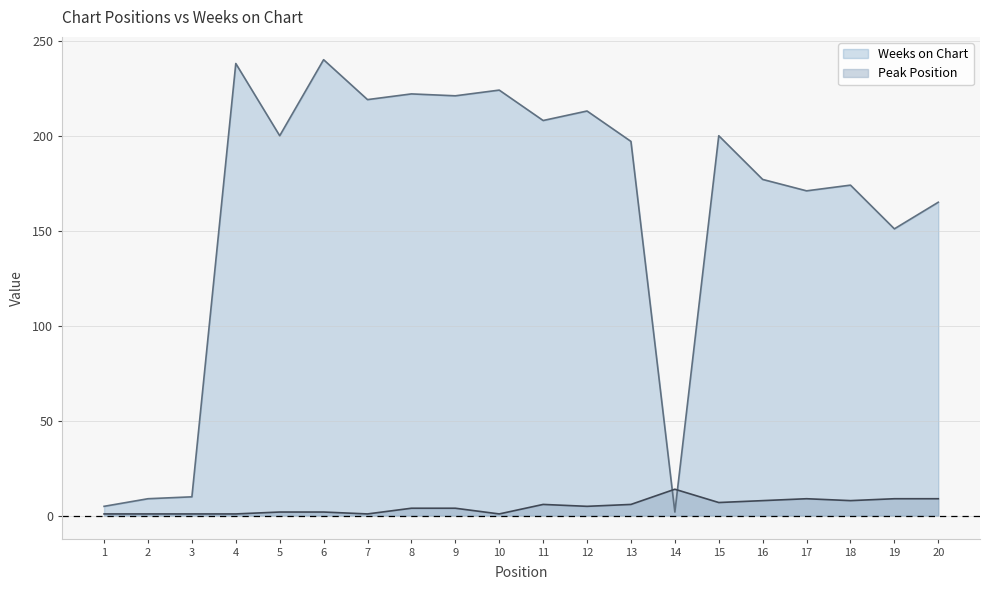

What is the minimum value for Weeks on Chart?

2